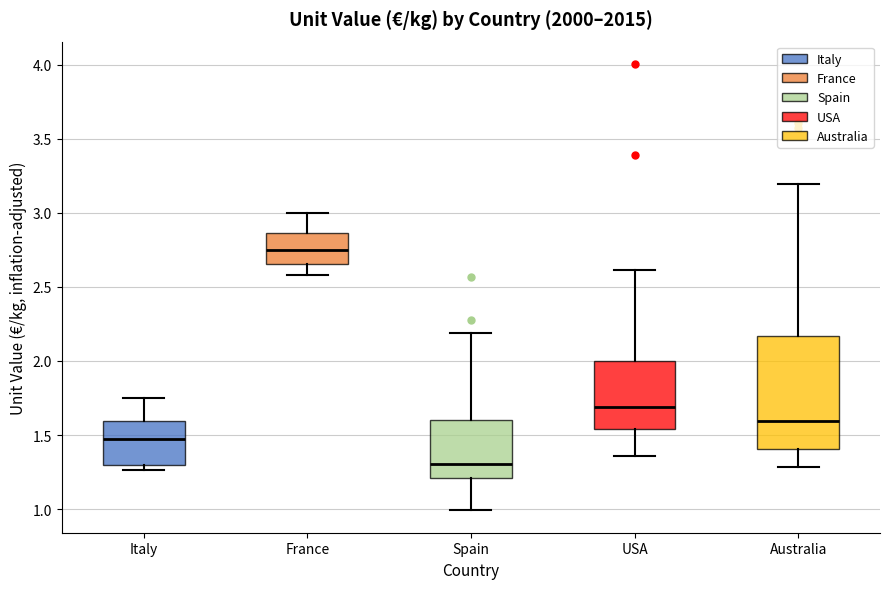

Reading left to right, transcribe this box plot: for each box, give where its median line is, the range the box spans, and where its two whiskers end, as read against the y-axis. The values are not printed on the chart, so give them approximately, as read against the axis.

Italy: median 1.45, box 1.30 to 1.60, whiskers 1.25 to 1.75
France: median 2.75, box 2.65 to 2.85, whiskers 2.60 to 3.00
Spain: median 1.30, box 1.20 to 1.60, whiskers 1.00 to 2.20
USA: median 1.70, box 1.55 to 2.00, whiskers 1.35 to 2.60
Australia: median 1.60, box 1.40 to 2.15, whiskers 1.30 to 3.20